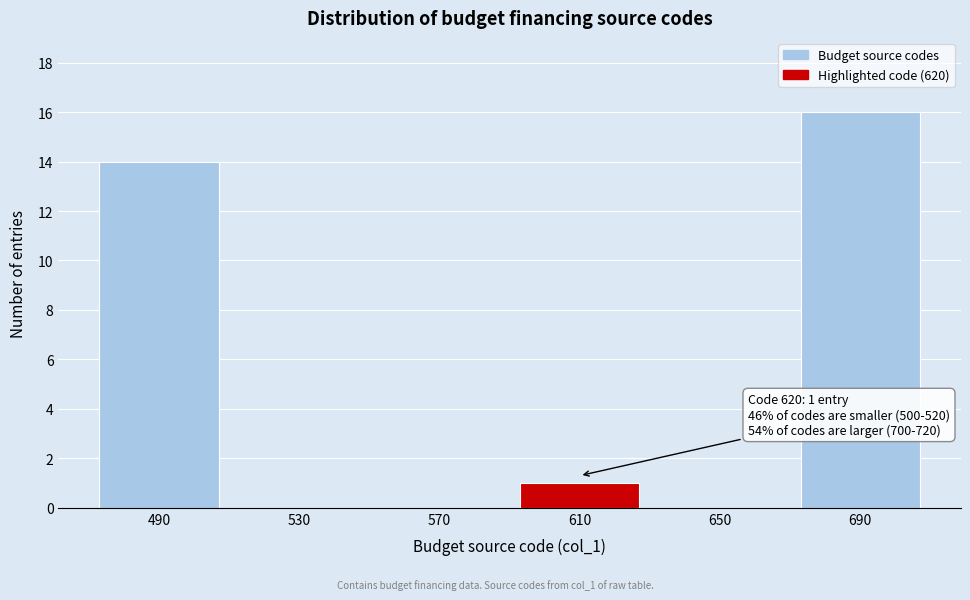

Reading left to right, what are all the values shown in this chart?

490=14	530=0	570=0	610=1	650=0	690=16